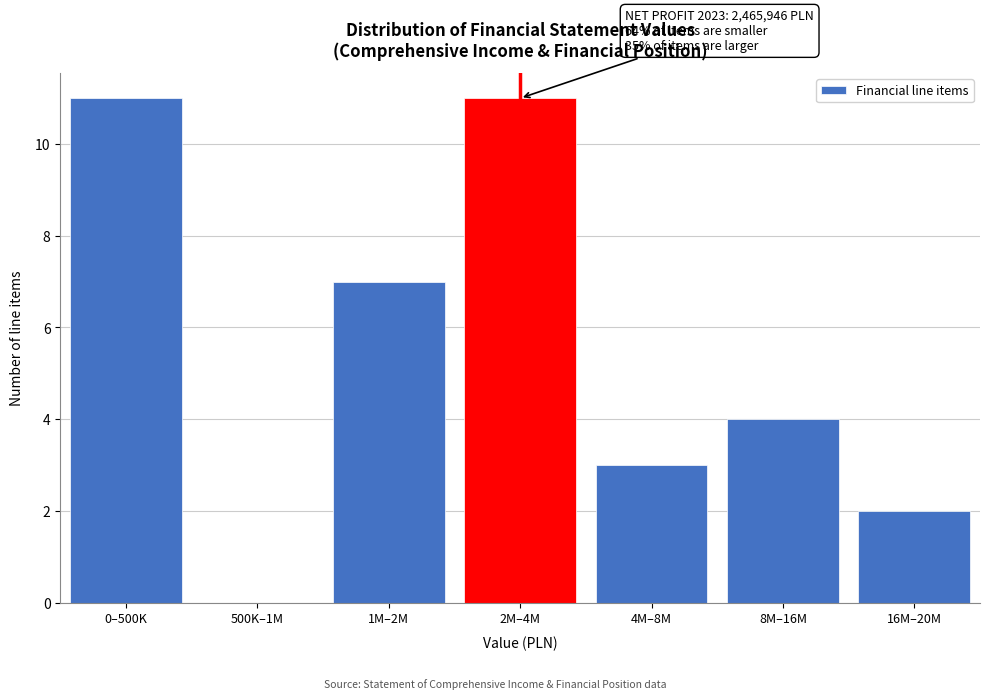

Reading right to left, list all the values displayed in this chart.

16M–20M=2	8M–16M=4	4M–8M=3	2M–4M=11	1M–2M=7	500K–1M=0	0–500K=11